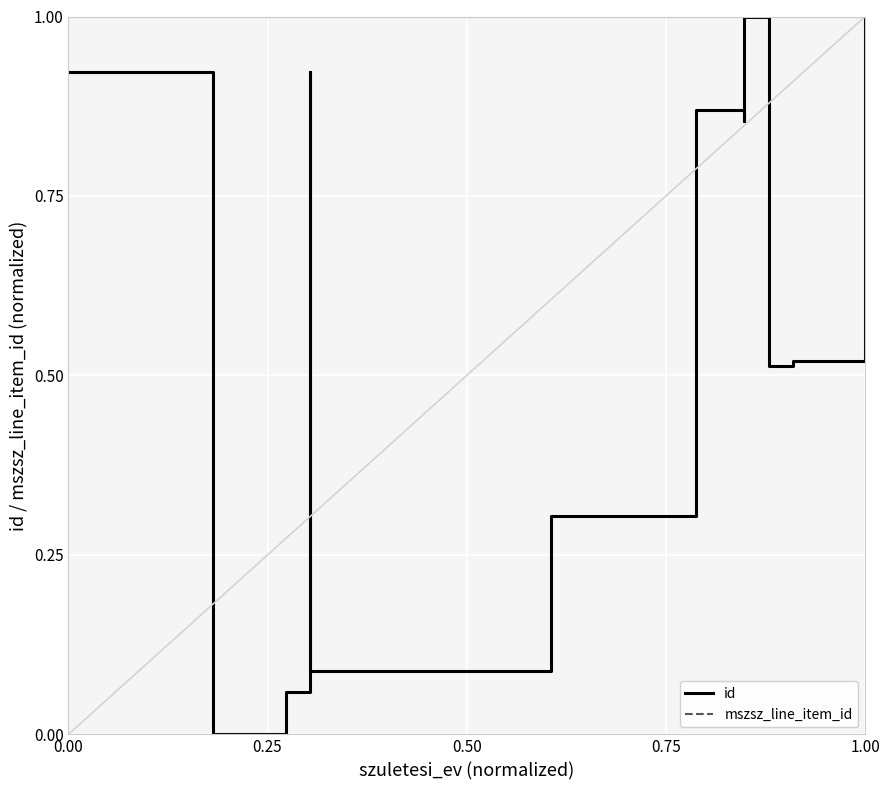

What is the value of the mszsz_line_item_id point at the 8th from the left?

1.0